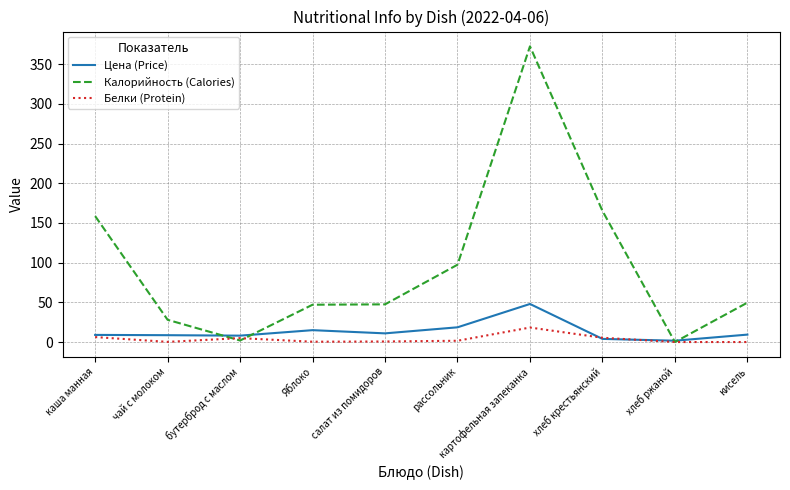

Between which two adjacent categories do Белки (Protein) and Калорийность (Calories) first intersect?

чай с молоком and бутерброд с маслом